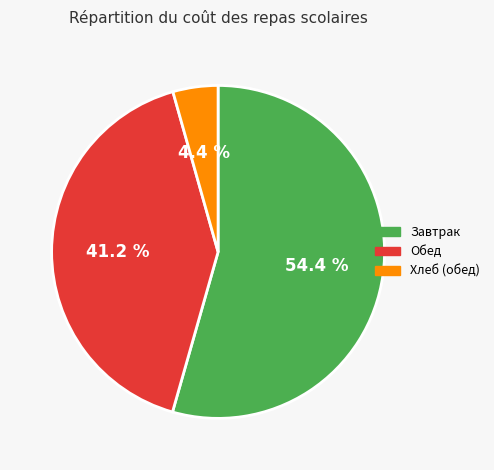

Is there a majority slice in this chart?

Yes